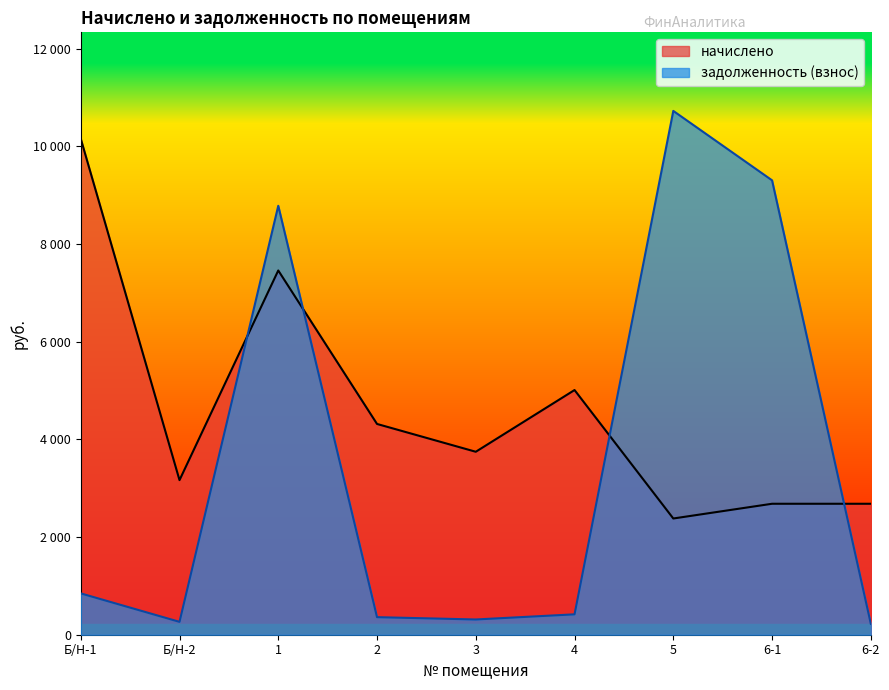

Reading left to right, list all the values displayed in this chart.

начислено: Б/Н-1=10158.1	Б/Н-2=3165.8	1=7459.2	2=4316.0	3=3746.6	4=5010.7	5=2380.1	6-1=2681.9	6-2=2681.9
задолженность (взнос): Б/Н-1=846.5	Б/Н-2=263.8	1=8783.8	2=359.7	3=312.2	4=417.6	5=10726.8	6-1=9305.4	6-2=223.5